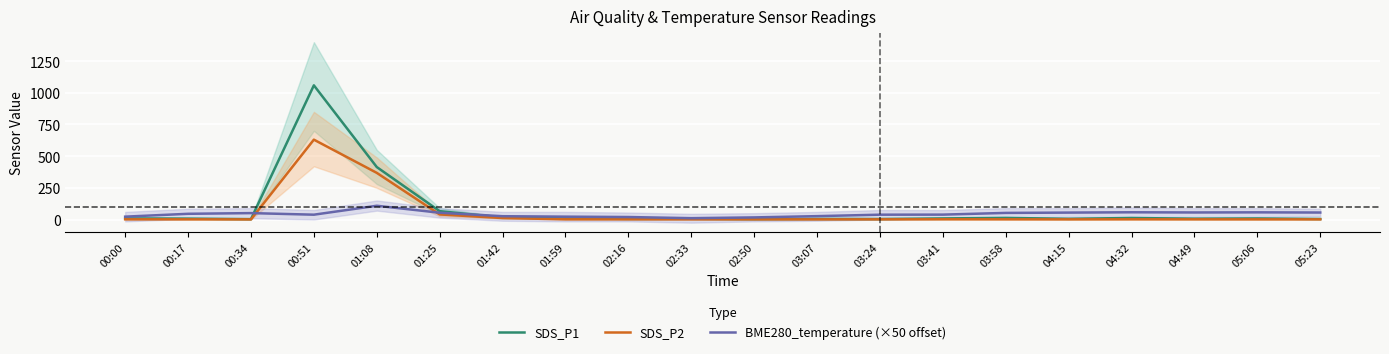

What position from the right is 03:41?

7